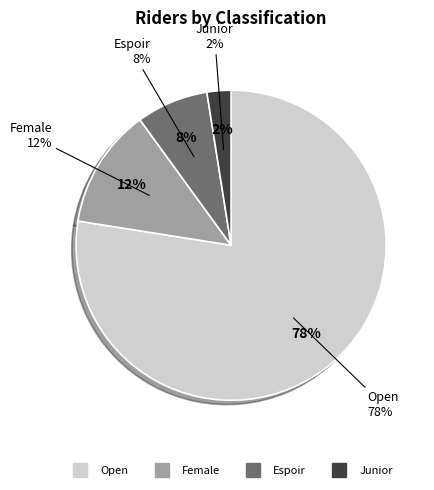

How much of the chart is everything except Female?

87.5%